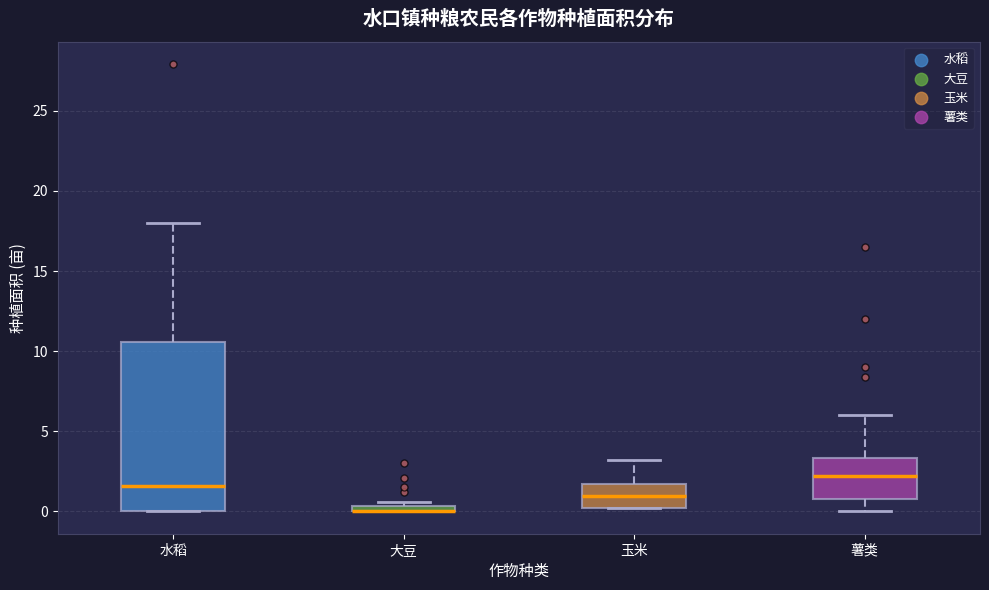

Which box is the tallest, from its lower edge to its upper edge?

水稻